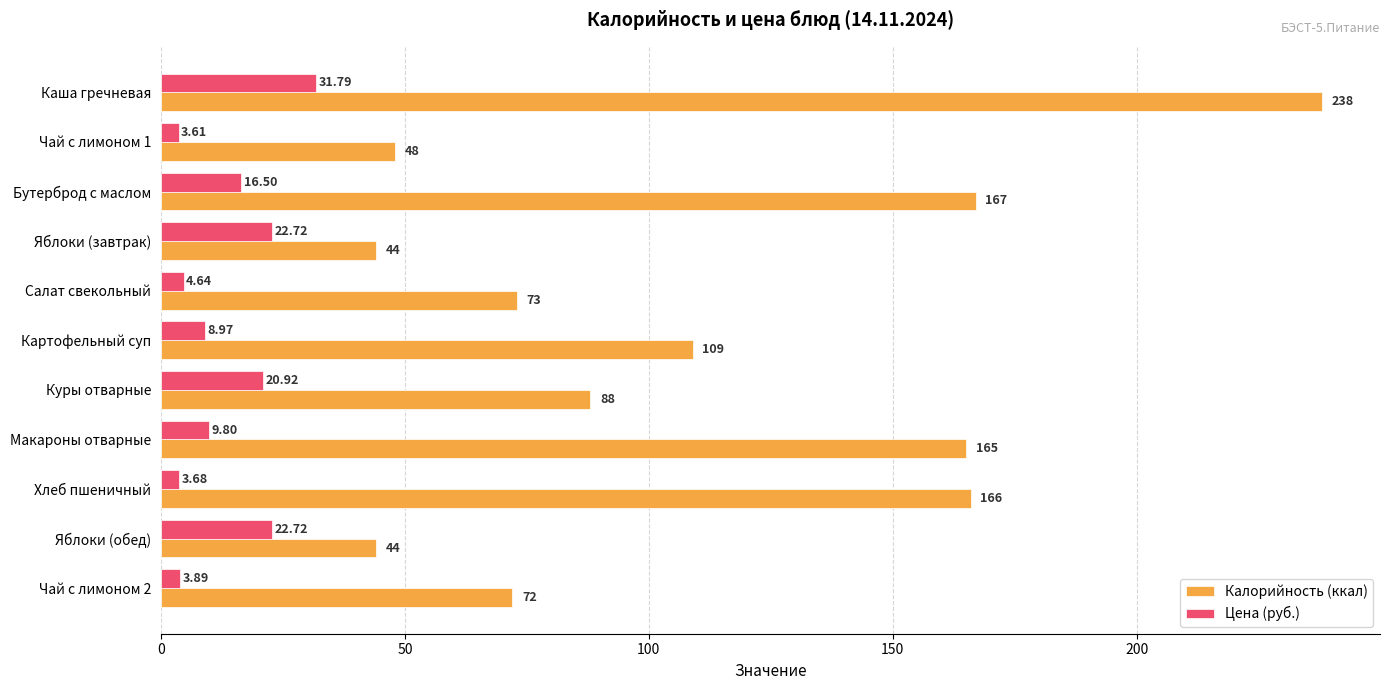

What is the minimum value for Цена (руб.)?

3.6